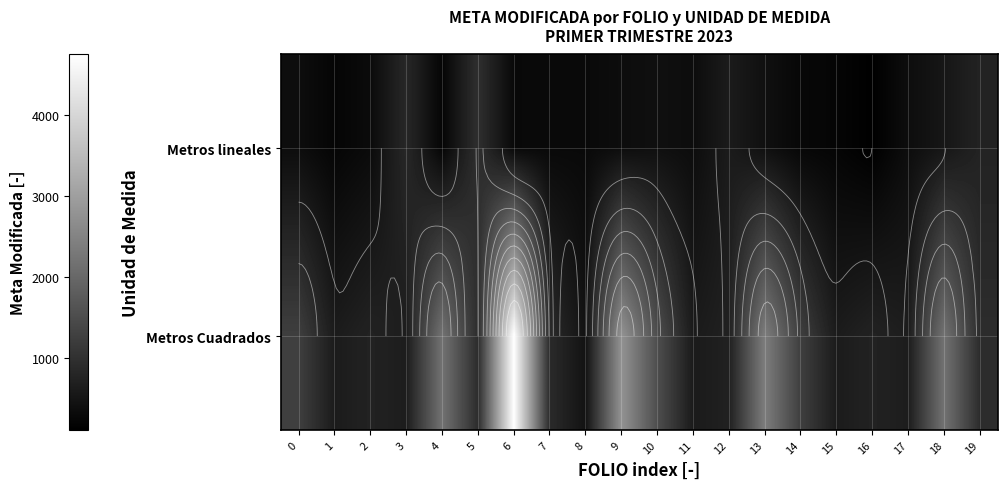

What is the difference between the second highest and second lowest values in the Metros Cuadrados series?

2178.0